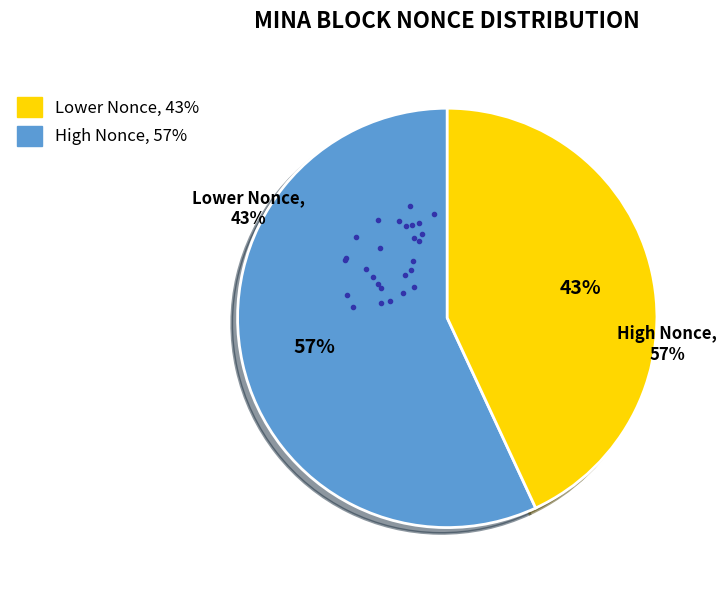

Is the sum of 360908 and 365603 greater than half?

No